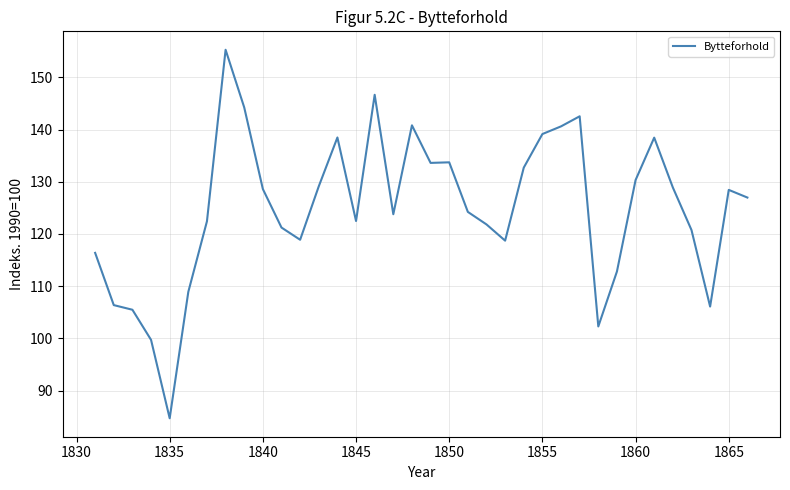

What is the smallest value displayed?

84.7